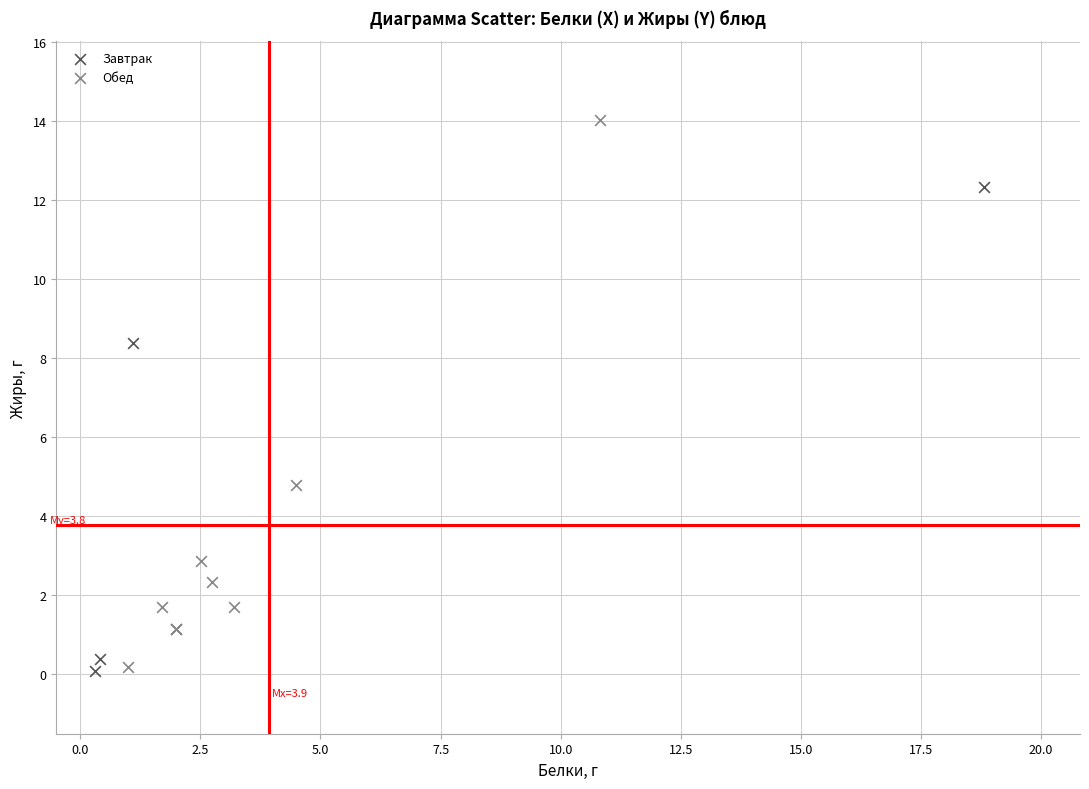

Which series contains the highest Y value?

Обед